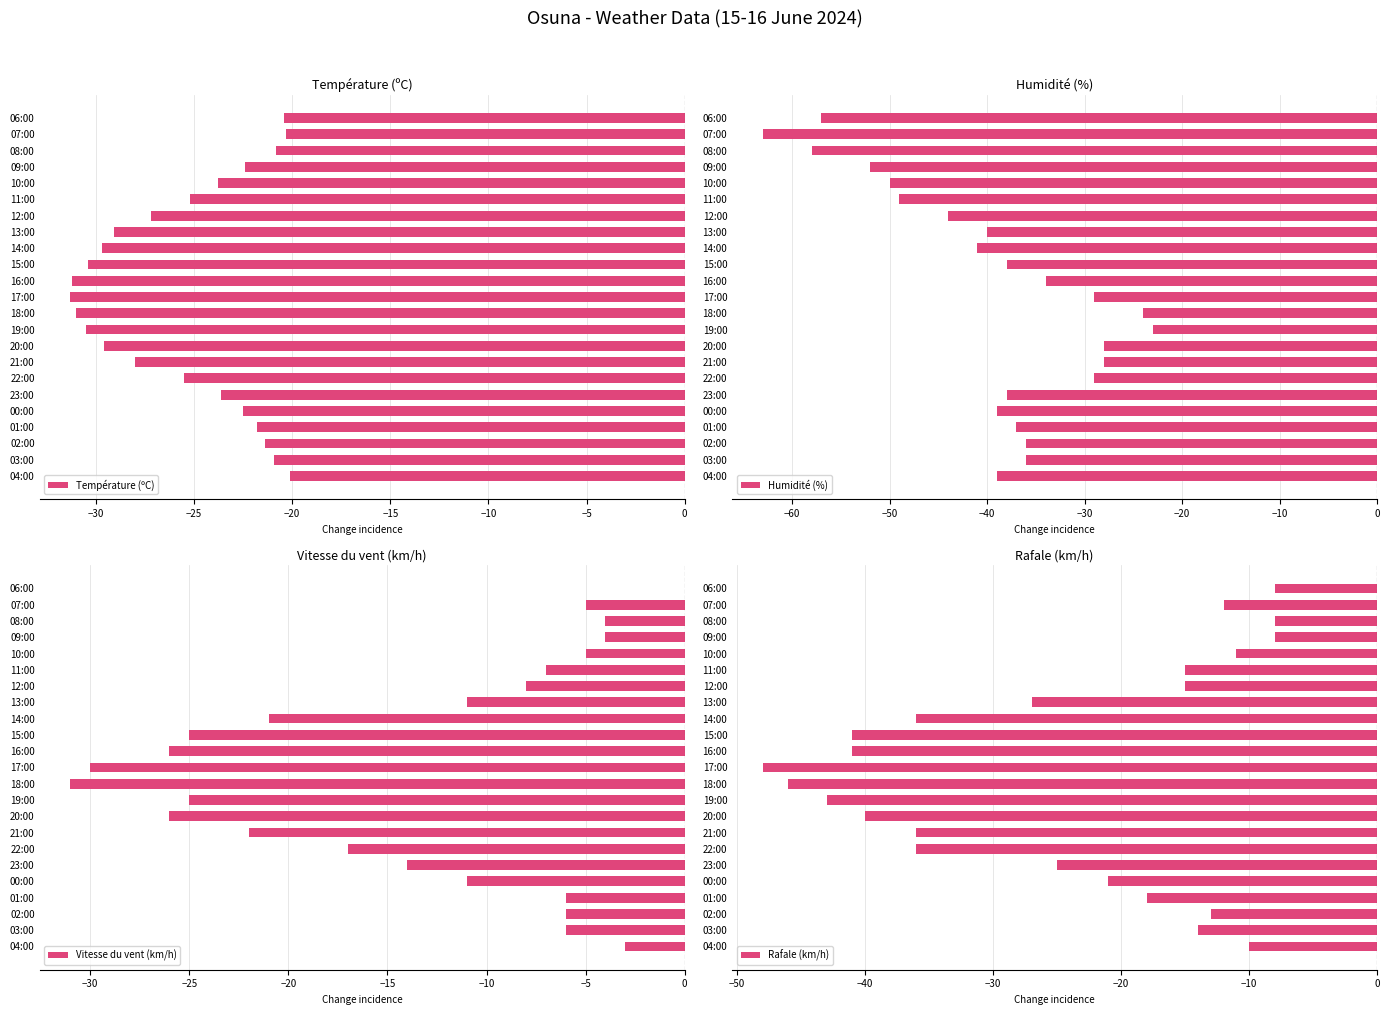

What is the difference between the maximum and second lowest values in the Rafale (km/h) series?

38